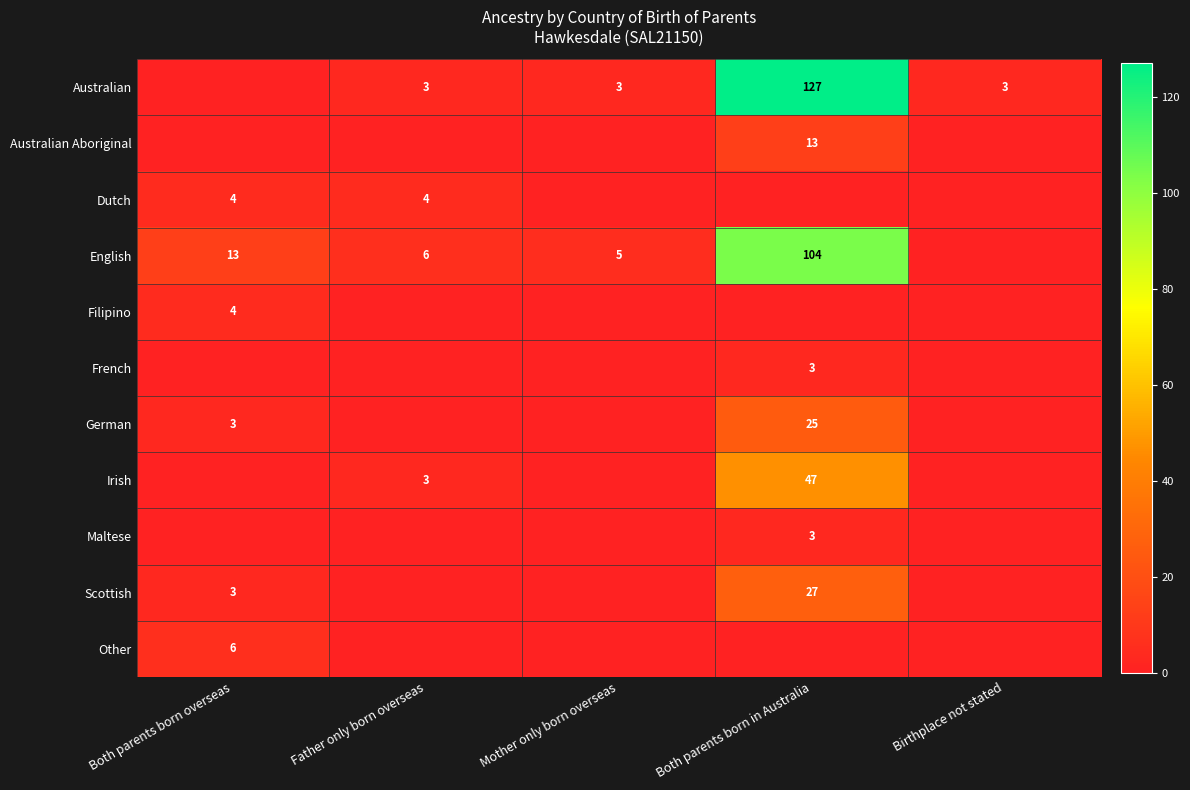

The Irish series shows 3 at Father only born overseas. True or false?

True